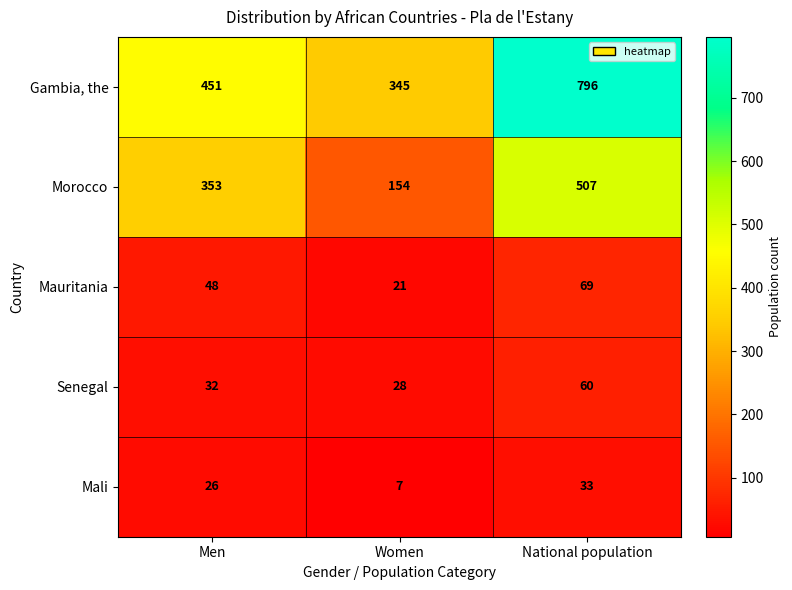

Reading left to right, what are all the values shown in this chart?

Gambia, the: 451	345	796
Morocco: 353	154	507
Mauritania: 48	21	69
Senegal: 32	28	60
Mali: 26	7	33